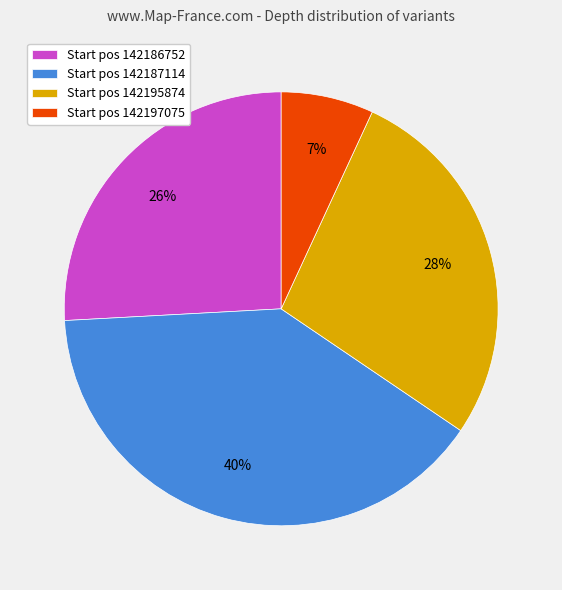

Does Start pos 142187114 account for over 50% of the chart?

No